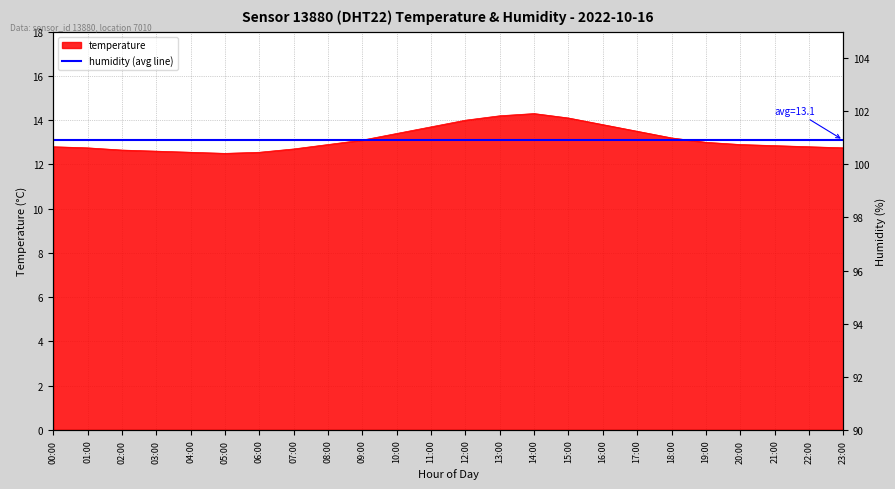

Reading right to left, transcribe all the data shown in this chart.

12.8	12.8	12.8	12.9	13.0	13.2	13.5	13.8	14.1	14.3	14.2	14.0	13.7	13.4	13.1	12.9	12.7	12.6	12.5	12.6	12.6	12.7	12.8	12.8